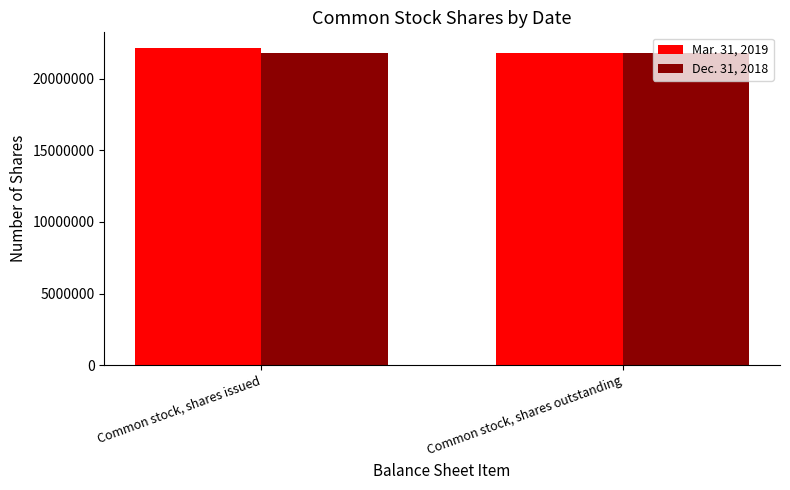

What is the sum of the Mar. 31, 2019 values at Common stock, shares issued and Common stock, shares outstanding?

43933349